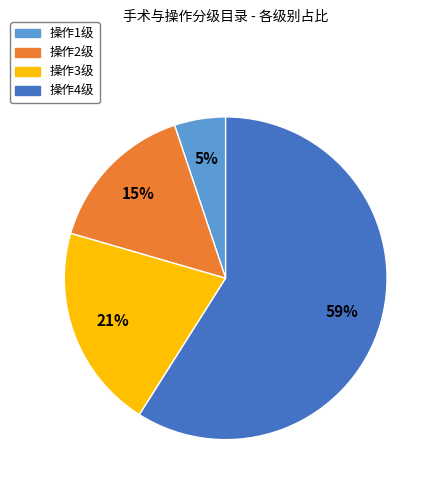

Is 操作1级 the majority of the pie?

No